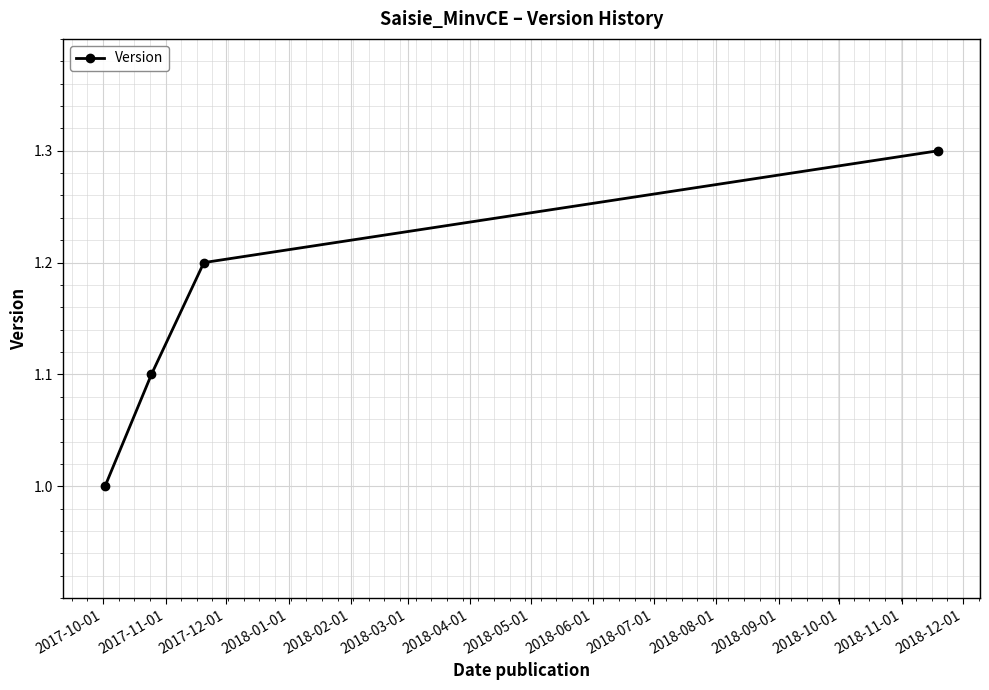

True or false: there are more than 1 points higher than both neighbors.

False